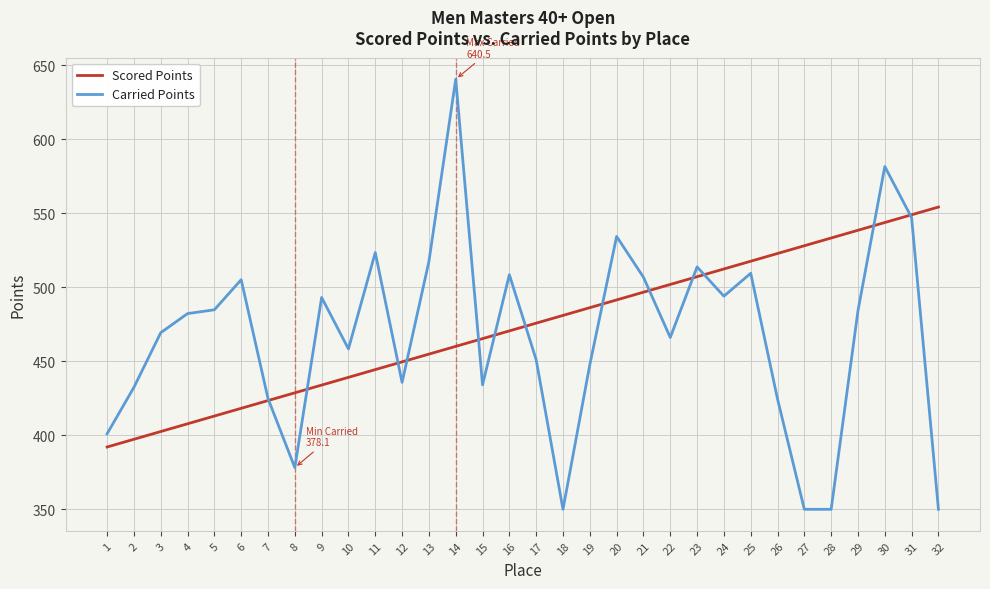

Does the chart have visible grid lines?

Yes